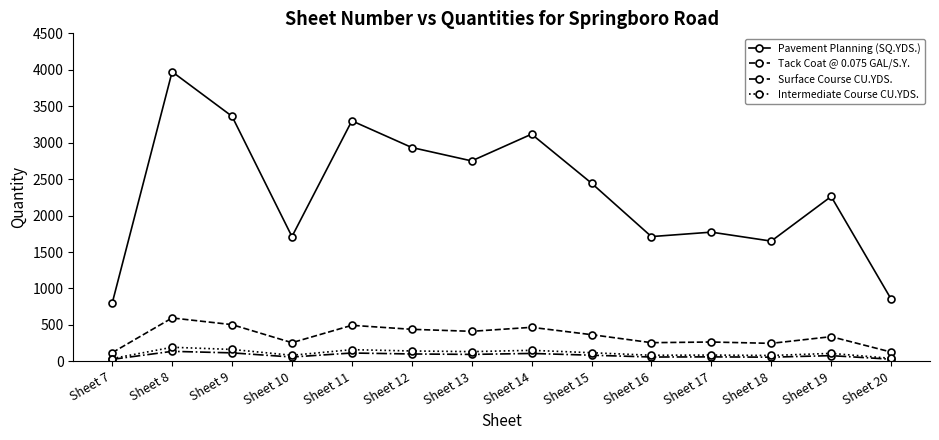

Which series has the largest total across all categories?

Pavement Planning (SQ.YDS.)